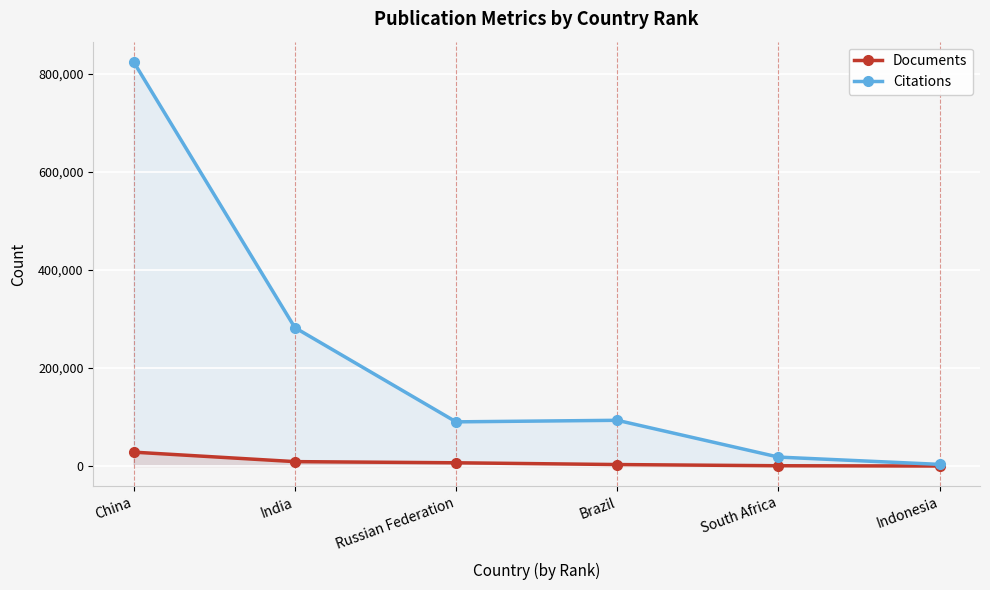

Reading left to right, extract all data points from this chart.

Documents: China=28331	India=9010	Russian Federation=6656	Brazil=3044	South Africa=625	Indonesia=89
Citations: China=823778	India=282118	Russian Federation=90079	Brazil=93241	South Africa=18256	Indonesia=3393